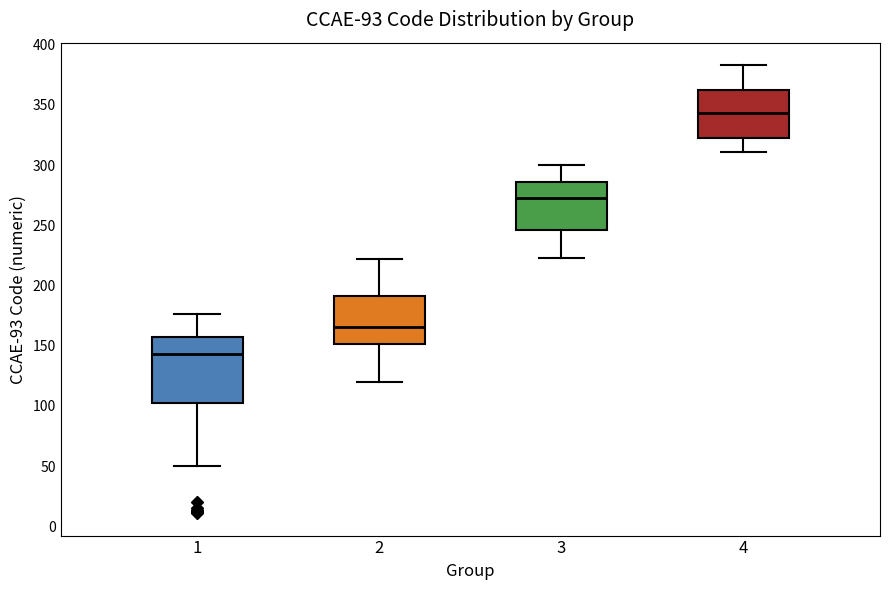

Which box has the lowest median line?

1